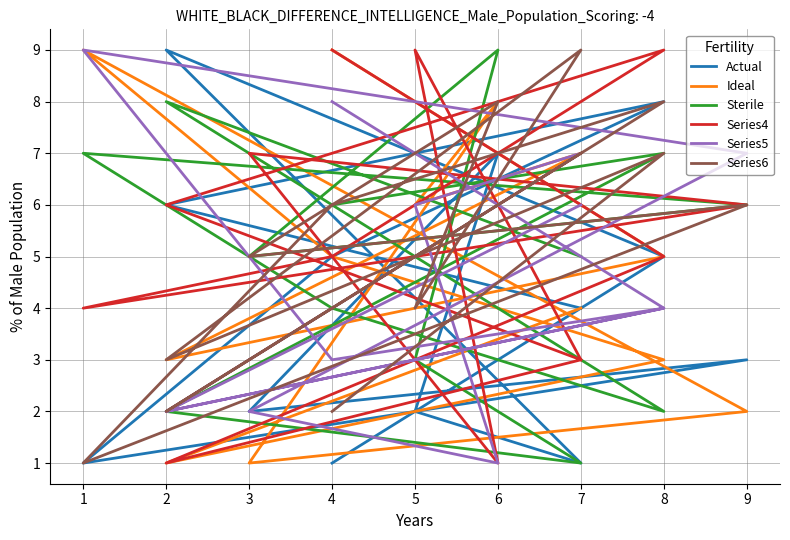

What is the value of the Series6 point at the 3rd from the left?

3